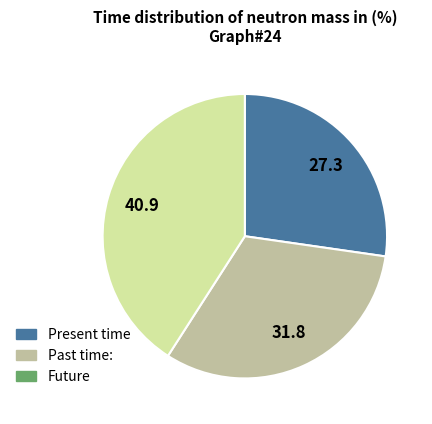

Is there any slice that represents more than half of the pie?

No